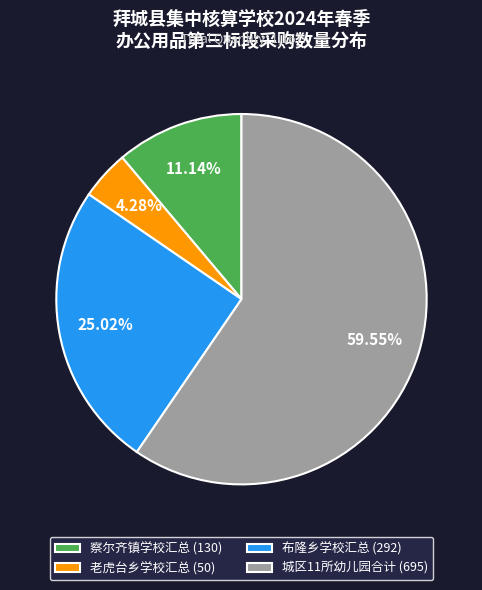

Which has a higher value, 察尔齐镇学校汇总 or 老虎台乡学校汇总?

察尔齐镇学校汇总